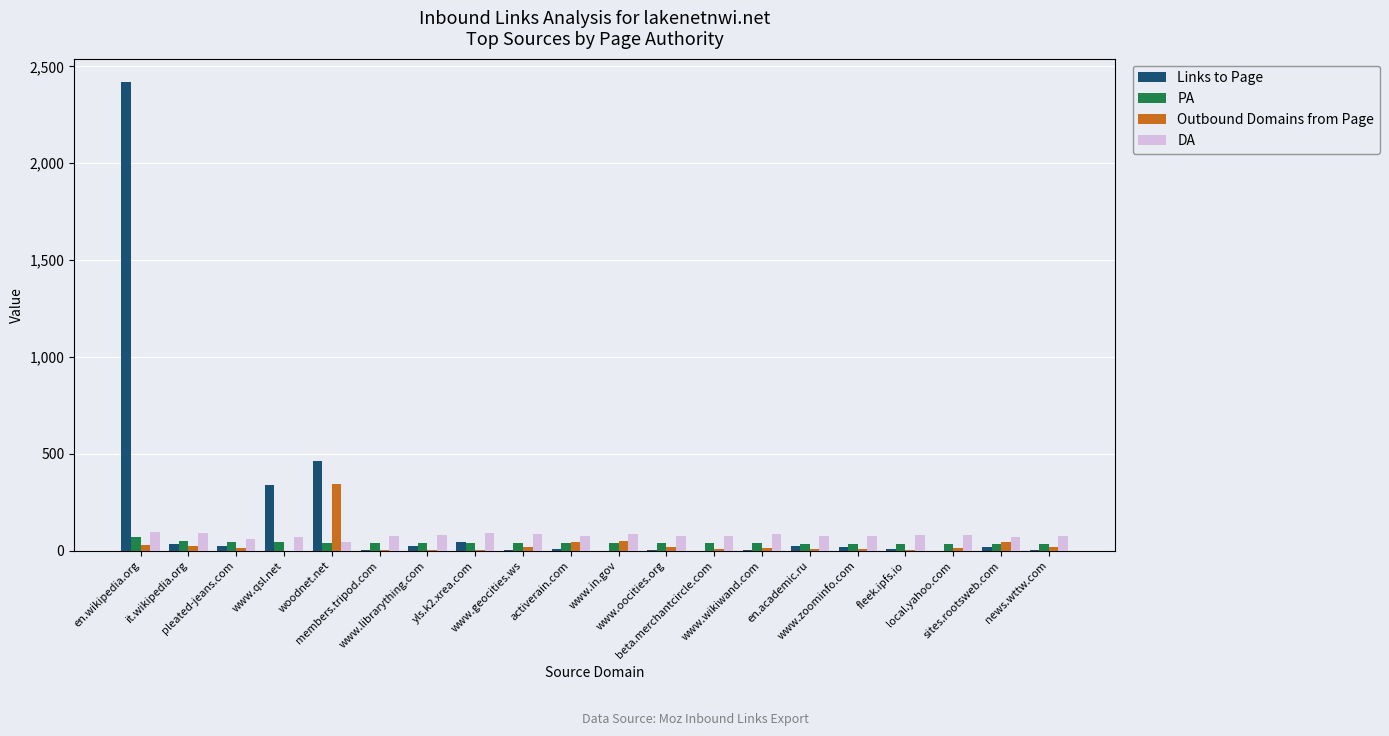

What is the maximum value for Links to Page?

2419